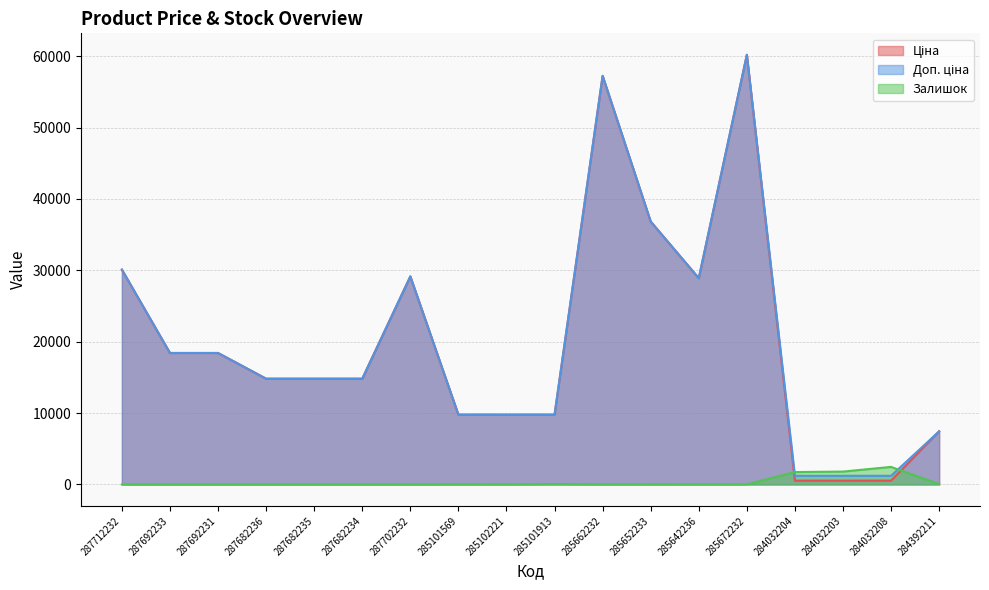

How many categories are shown in the chart?

18